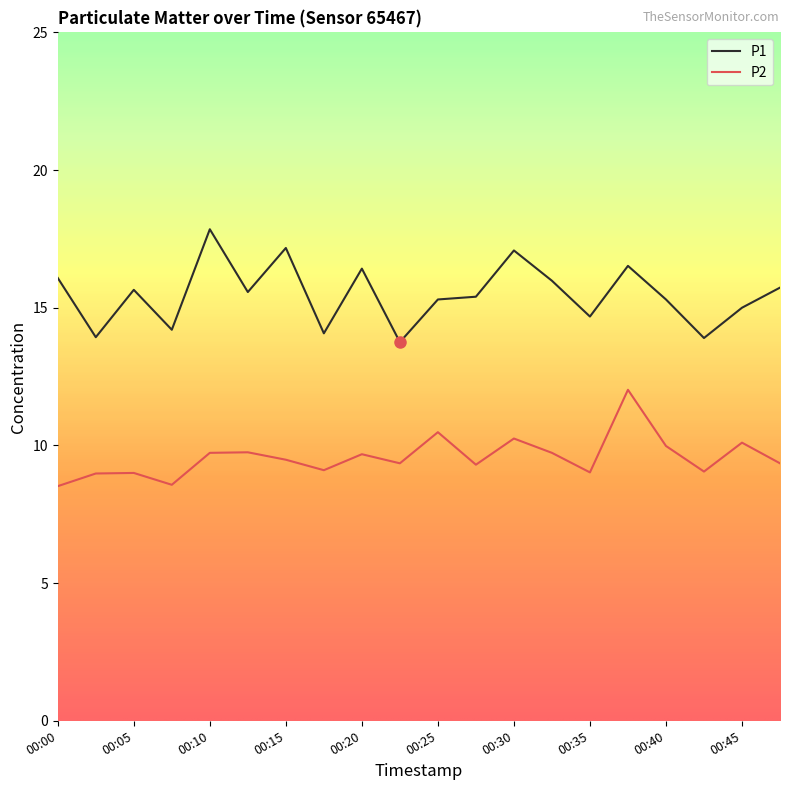

What is the difference between the maximum and minimum values in the P1 series?

4.1